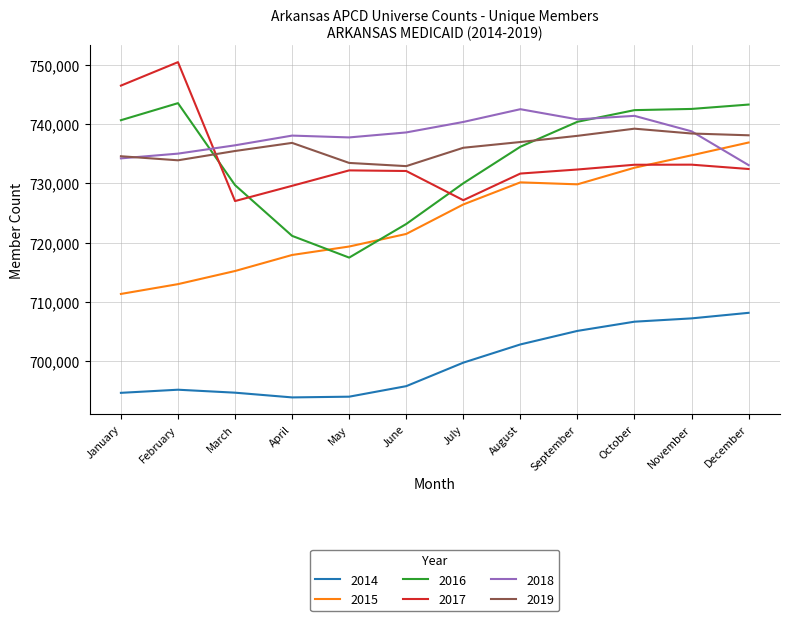

Is the value of 2015 at February greater than the value of 2016 at September?

No